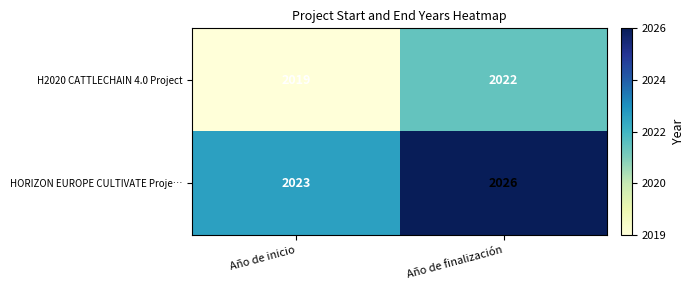

What is the sum of the HORIZON EUROPE CULTIVATE Proje… values at Año de inicio and Año de finalización?

4049